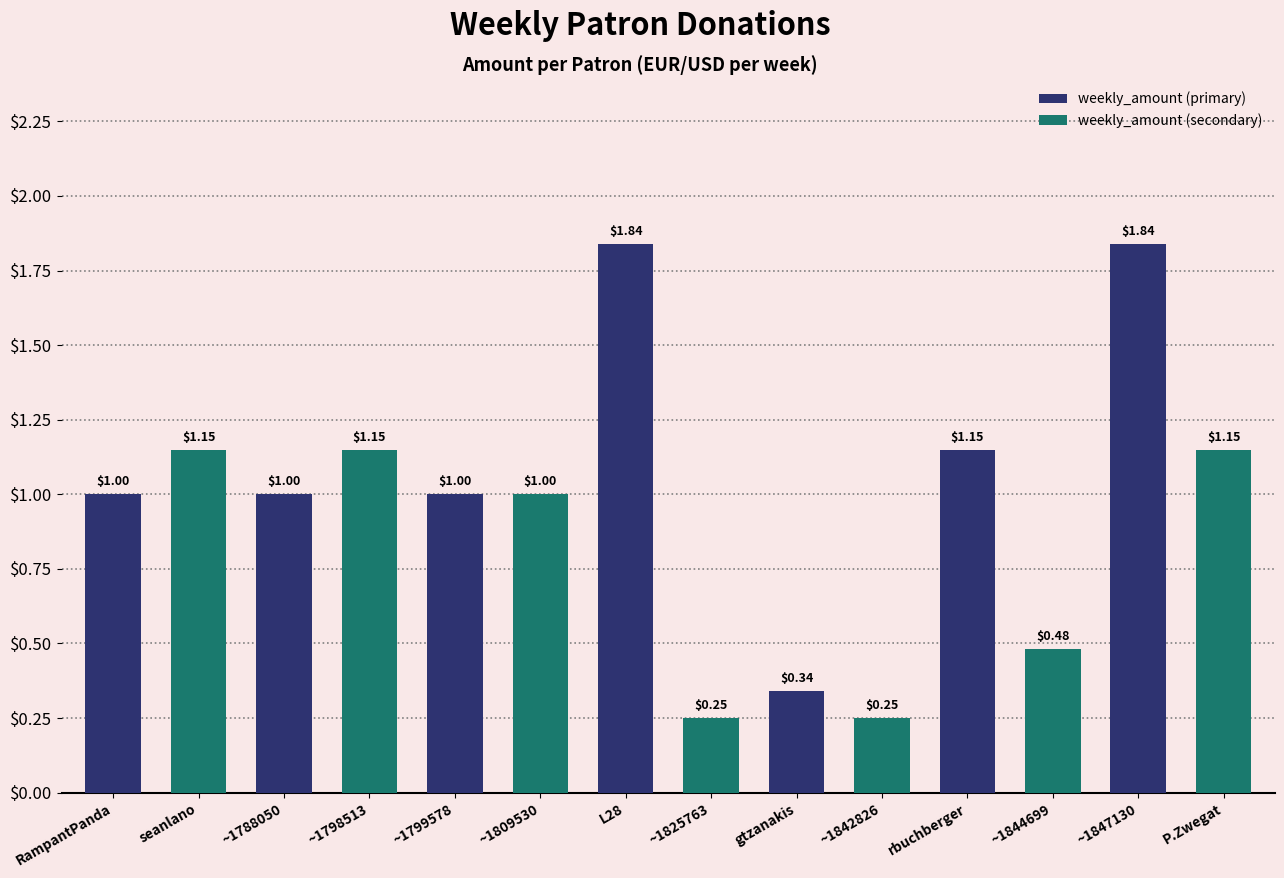

Which has a higher value, gtzanakis or ~1798513?

~1798513